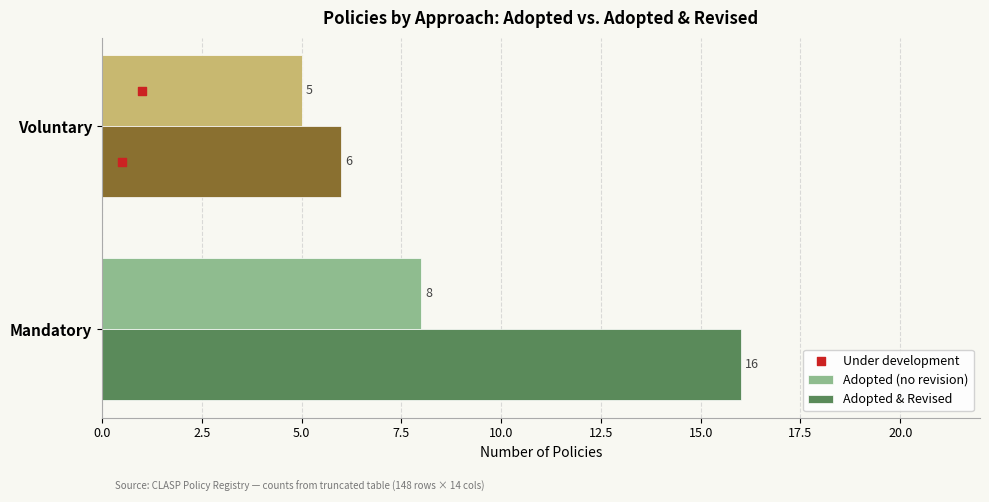

Rank the categories by Adopted & Revised value from lowest to highest.

Voluntary, Mandatory